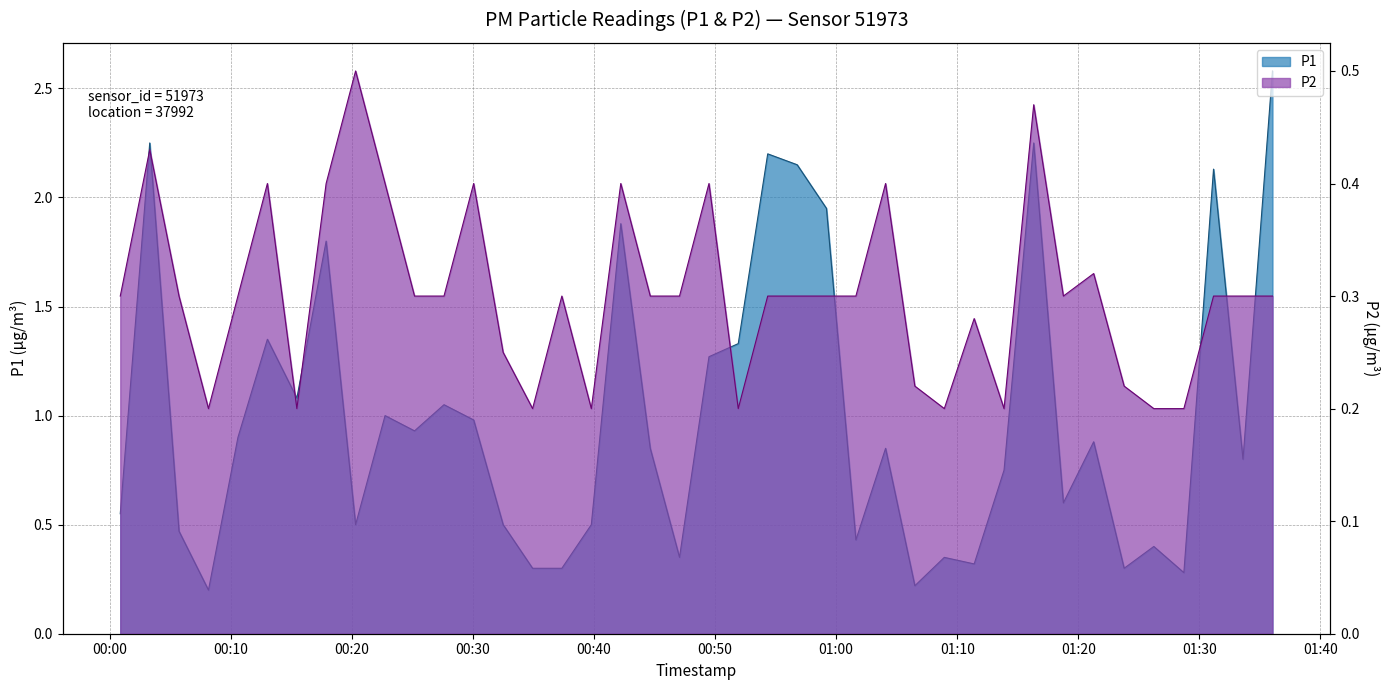

At which category is the sum across all series the highest?

2023-03-14T01:36:02